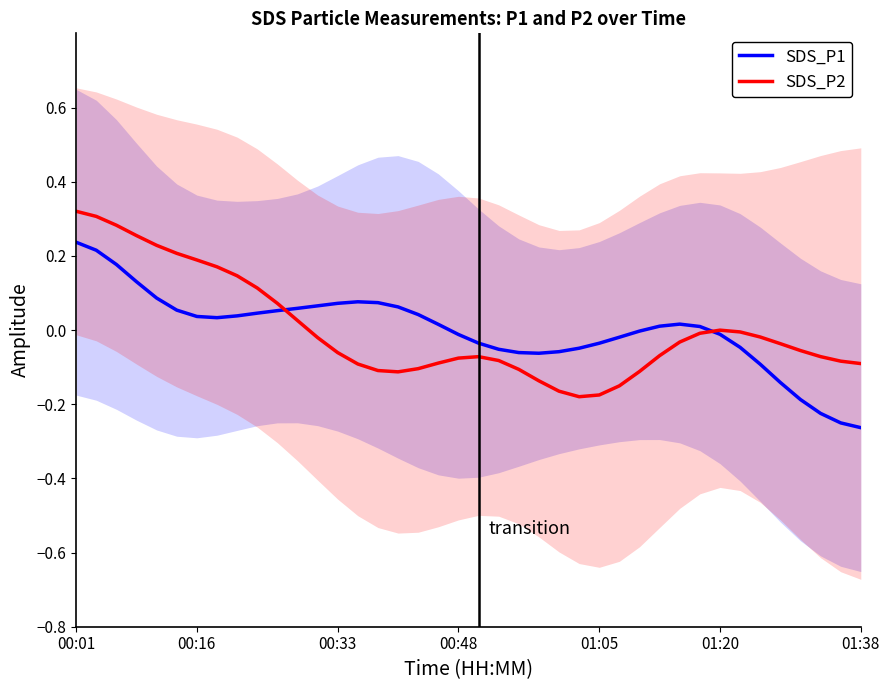

True or false: SDS_P2 has a value of -0.0 at 00:48.

False